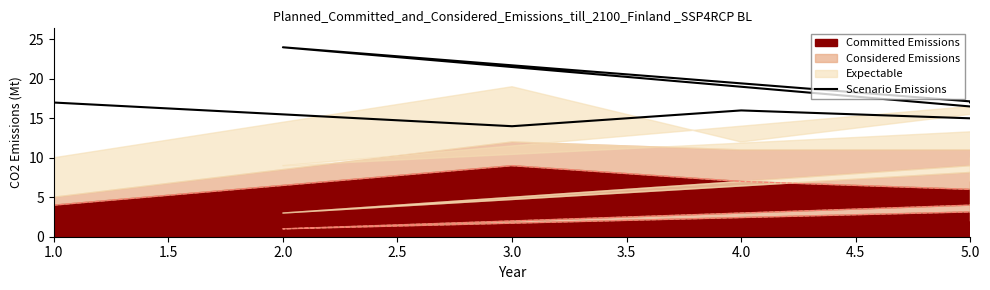

How many interior local peaks (higher than both neighbors) does the data have?

2